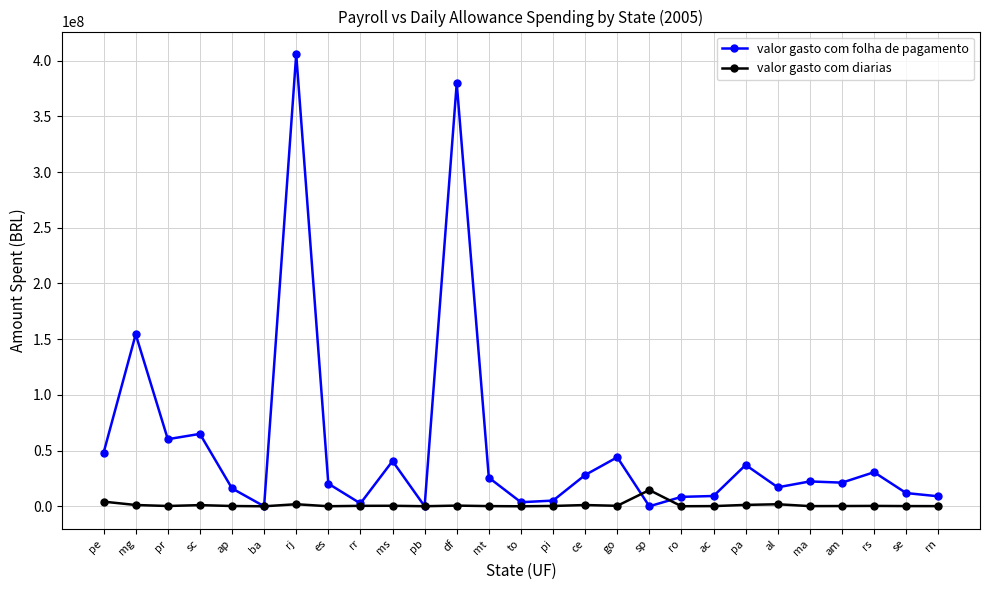

Which series has the largest range (max minus min)?

valor gasto com folha de pagamento